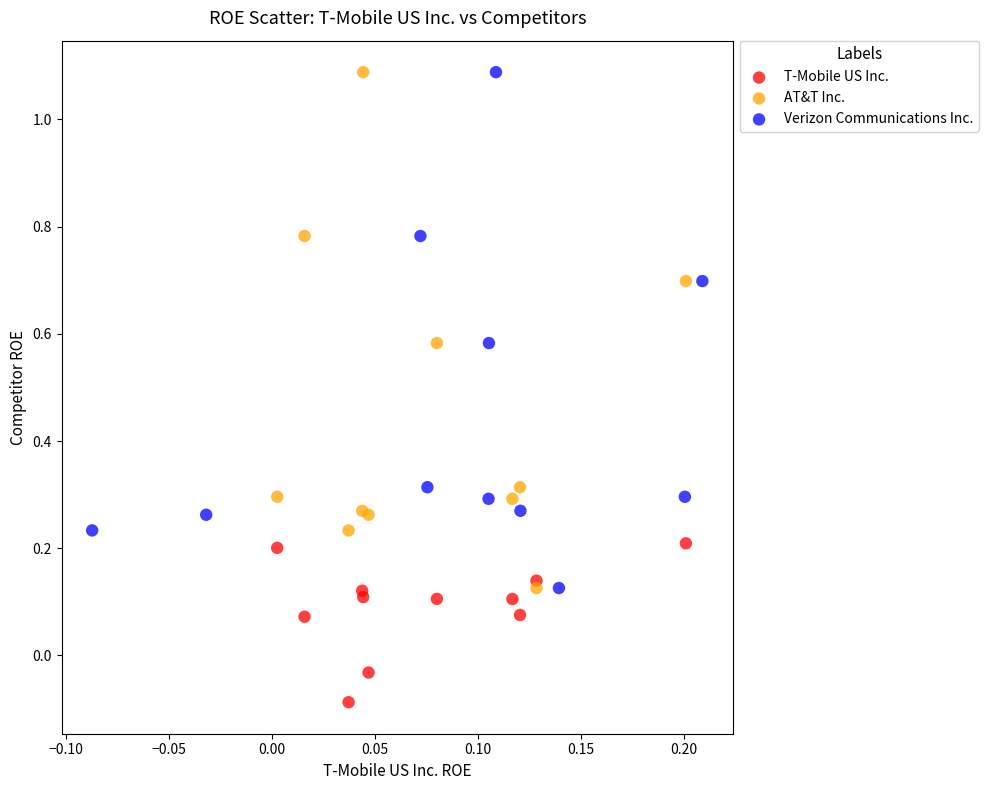

Which series reaches the minimum Y coordinate?

T-Mobile US Inc.